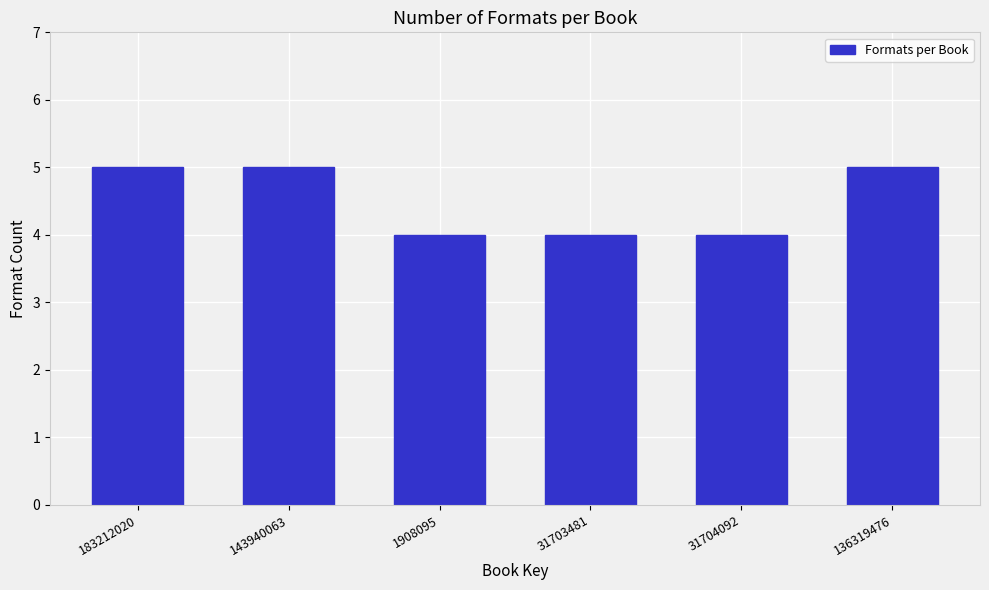

Reading left to right, list all the values displayed in this chart.

5	5	4	4	4	5